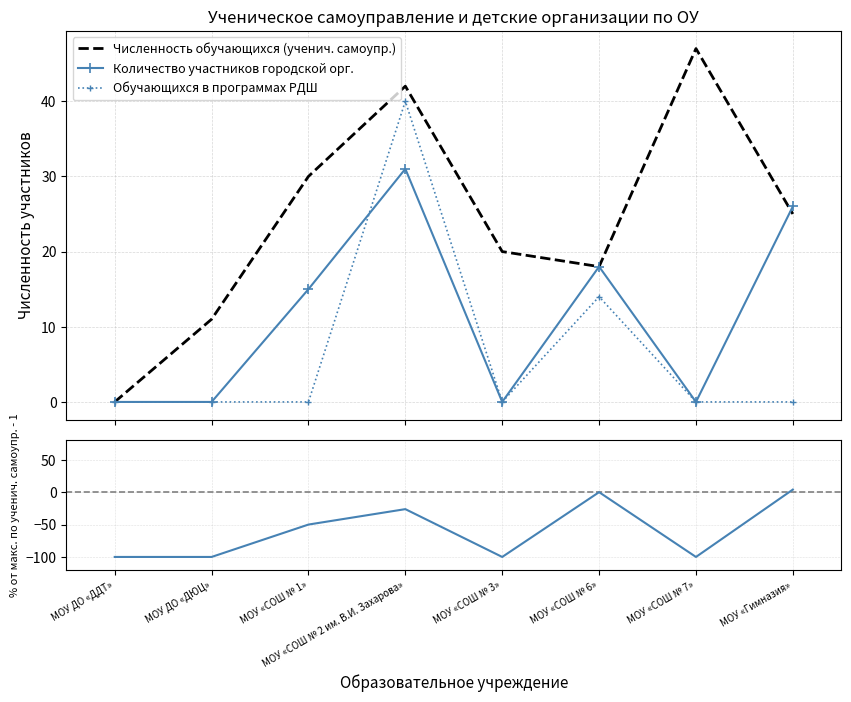

How many positive values does the % городской / ученич. - 1 series have?

1